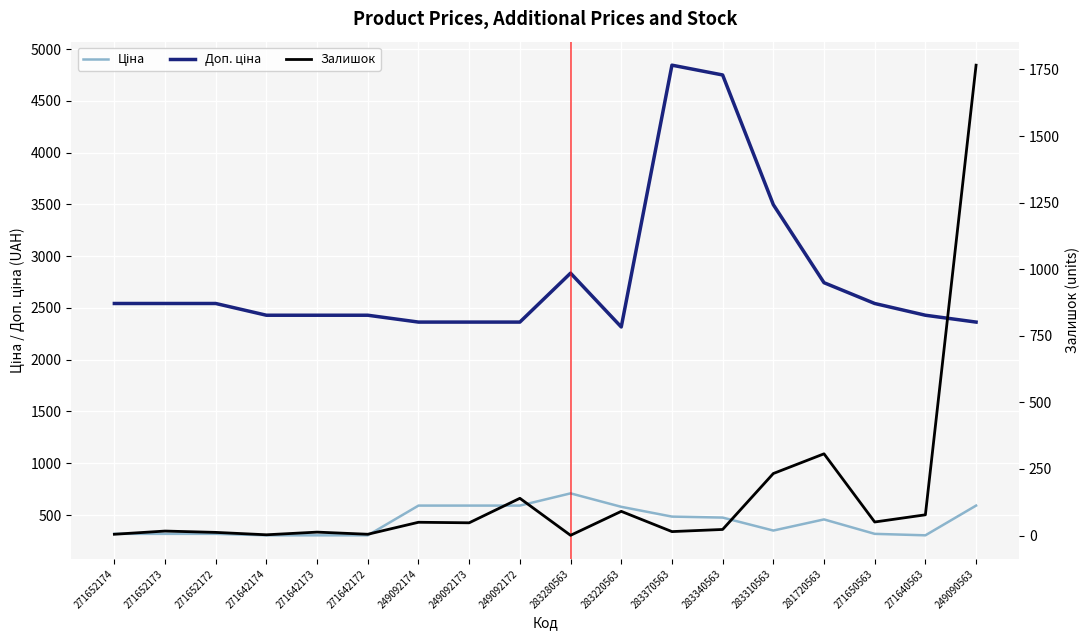

The value of Ціна at 271650563 is 142.6. True or false?

False